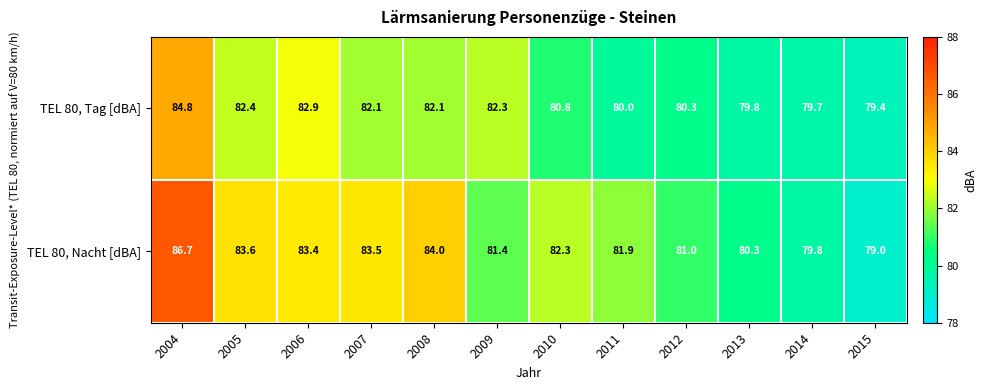

What is the total value across all series at 2010?

163.1